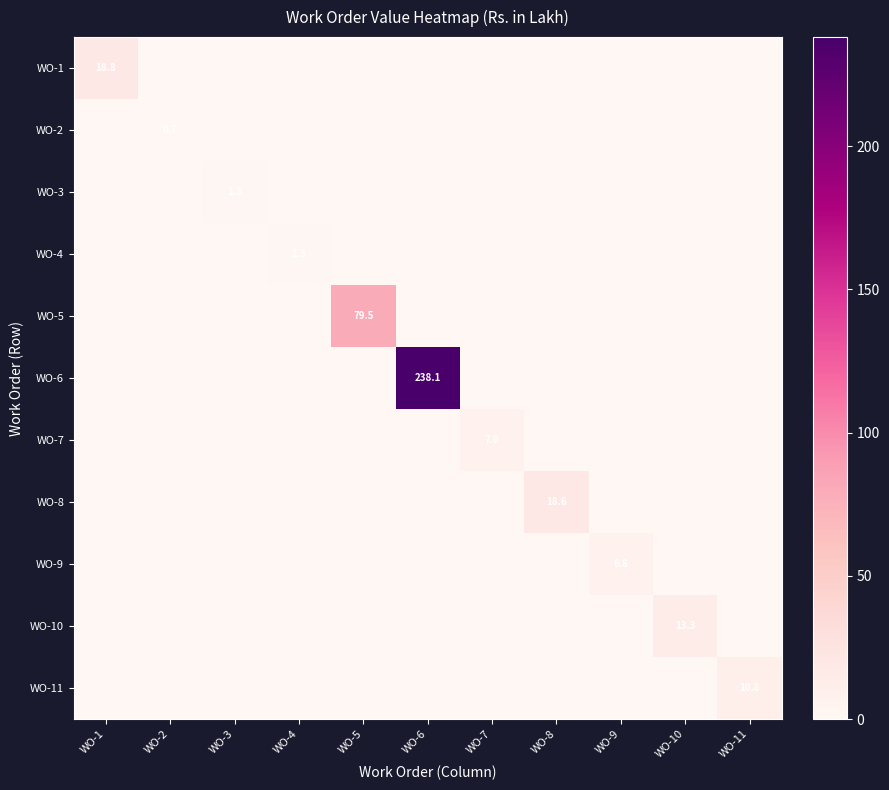

Is it true that WO-11 equals 19.1 at WO-11?

False